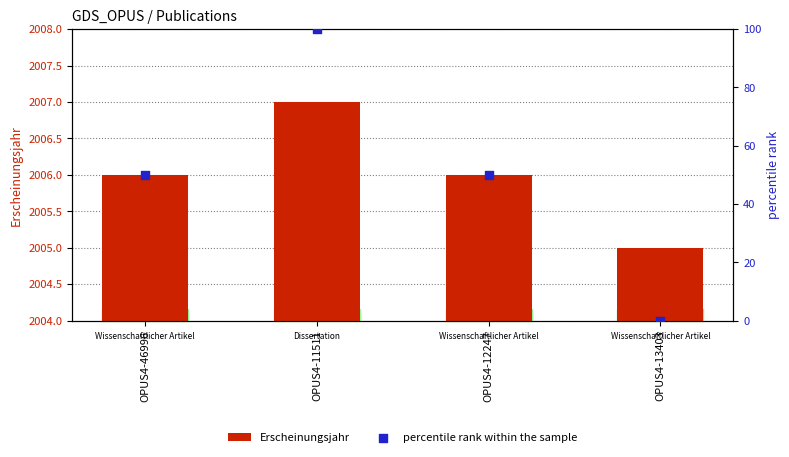

At how many categories does at least one series exceed 1609?

4